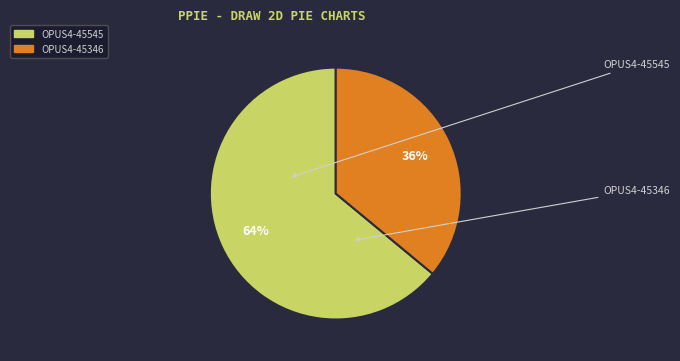

To the nearest percent, what is the difference between the OPUS4-45346 and OPUS4-45545 slice percentages?

28%